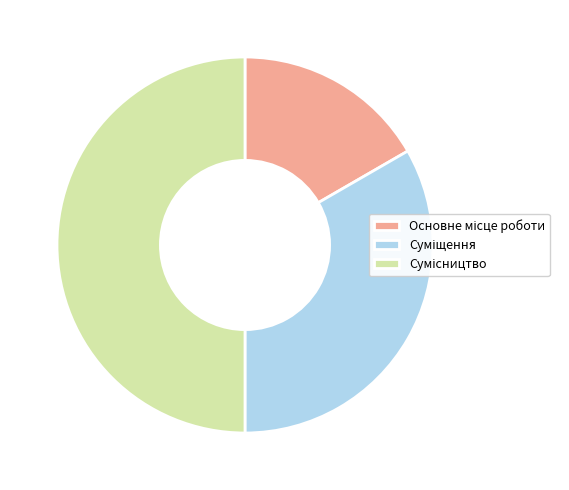

Count the number of slices in the pie.

3